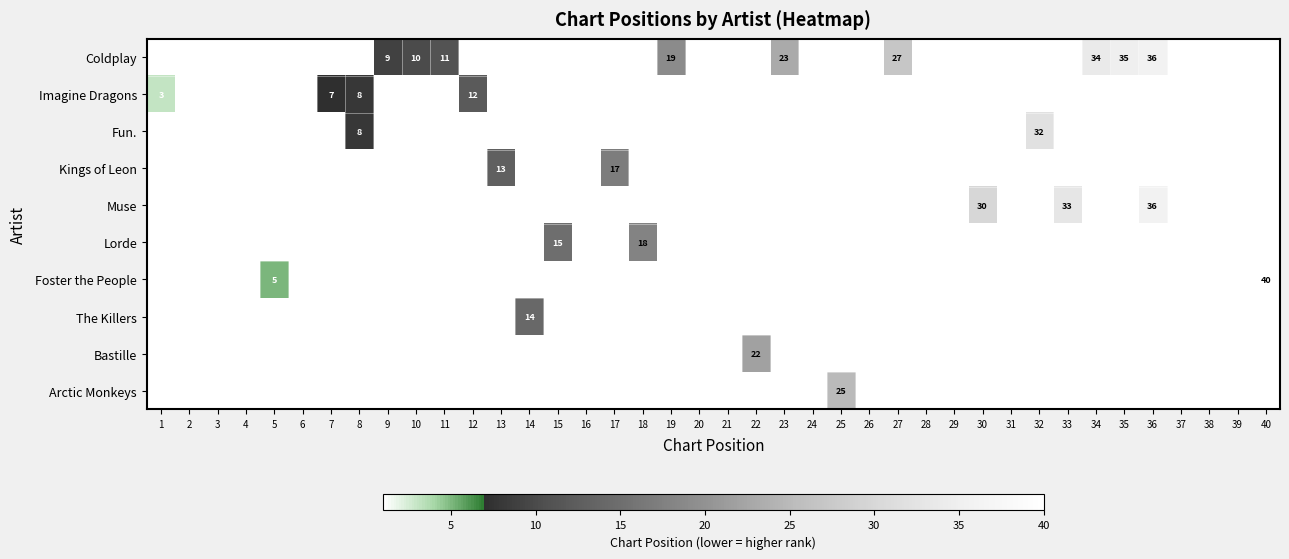

What is the total value across all series at 8?

16